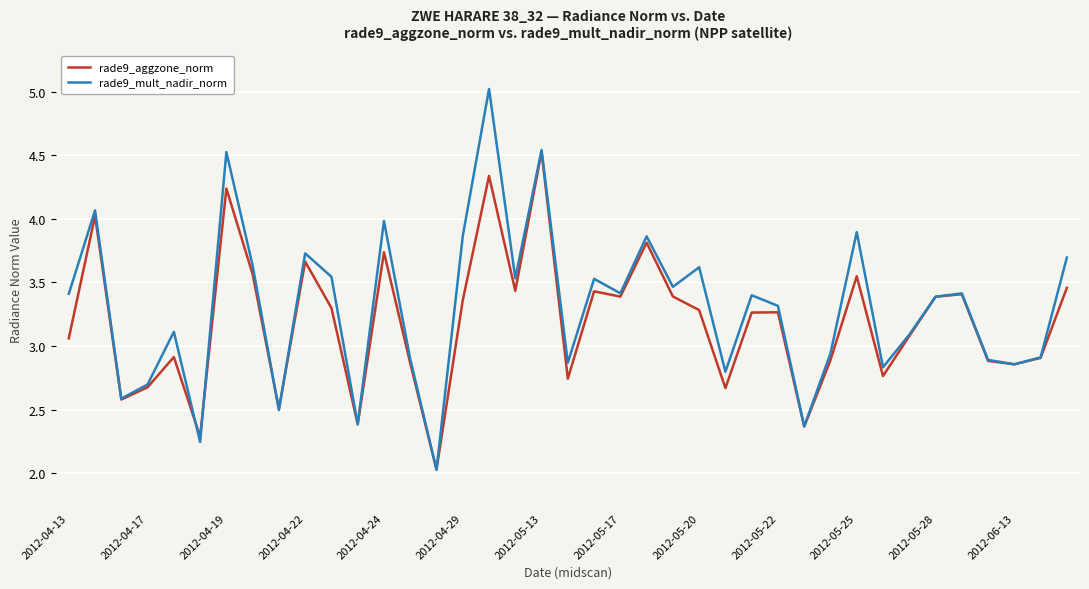

What is the minimum value for rade9_aggzone_norm?

2.0